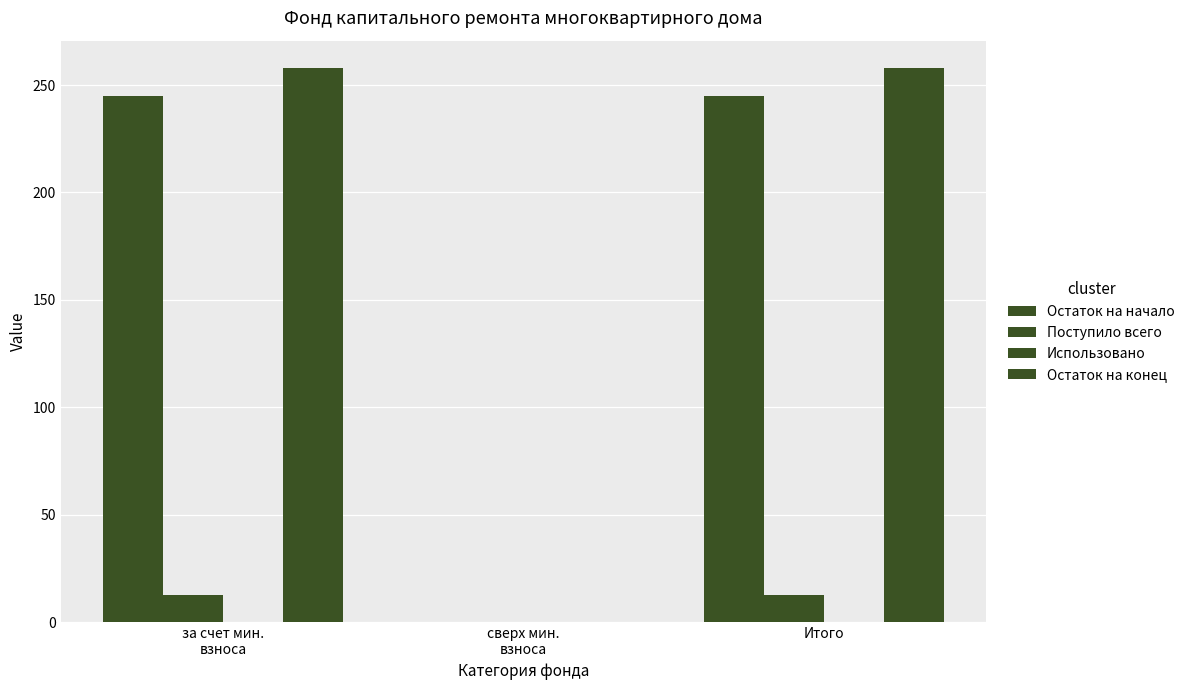

List the series in order of their peak value, highest first.

Остаток на конец, Остаток на начало, Поступило всего, Использовано